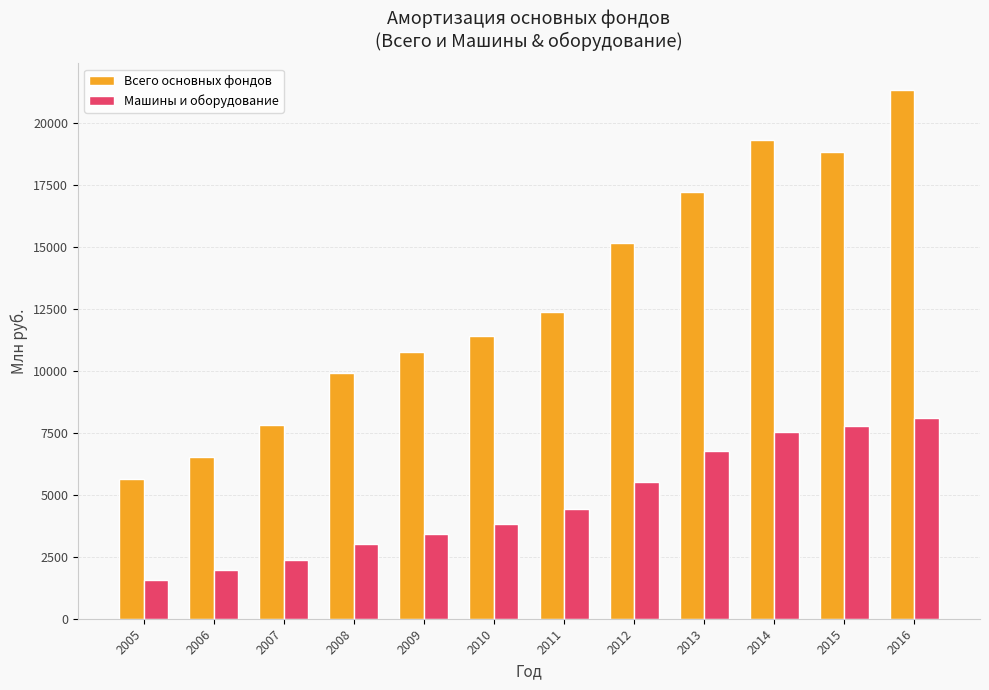

Which category has the lowest value in the Машины и оборудование series?

2005